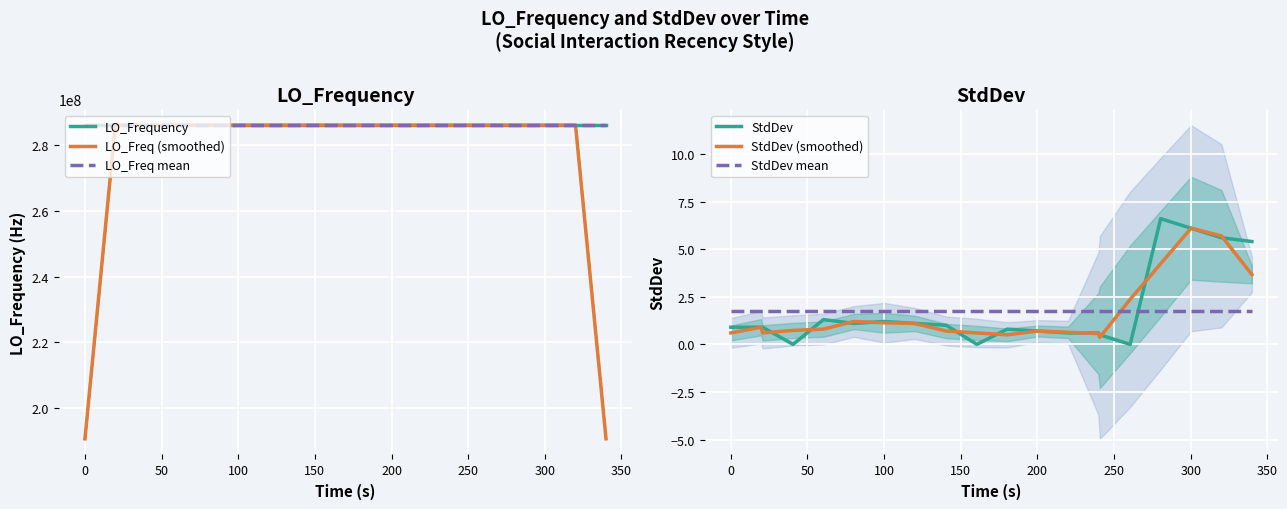

True or false: LO_Frequency has more than 2 points higher than both neighbors.

True